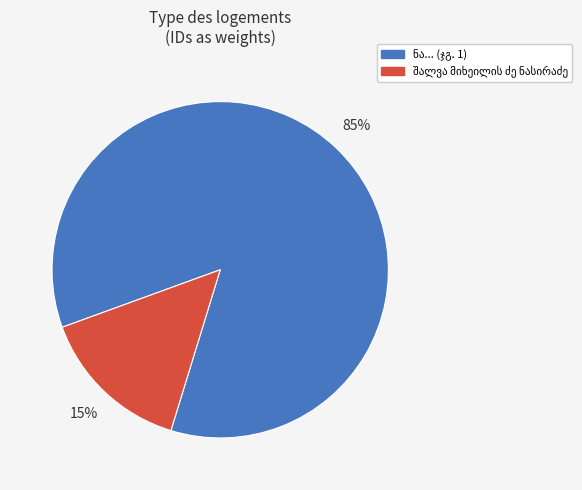

Is there a majority slice in this chart?

Yes